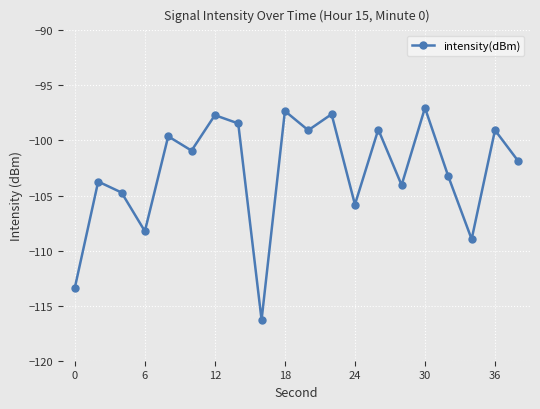

How many points are lower than both their immediate neighbors (excluding endpoints)?

7